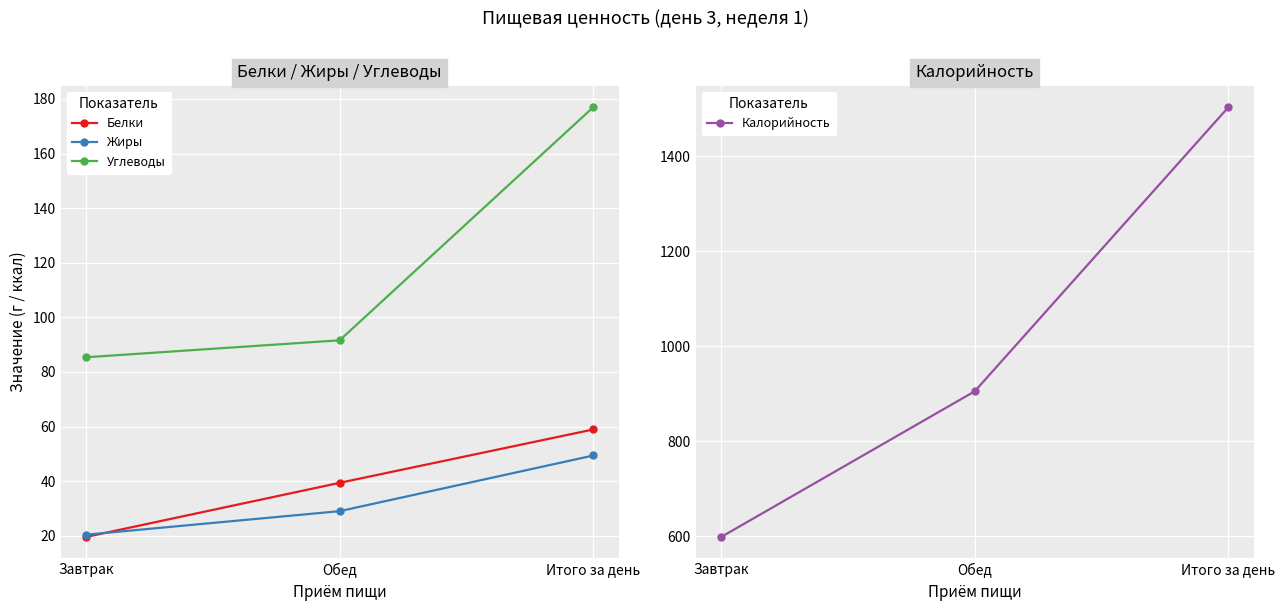

Is it true that Жиры equals 16.4 at Обед?

False